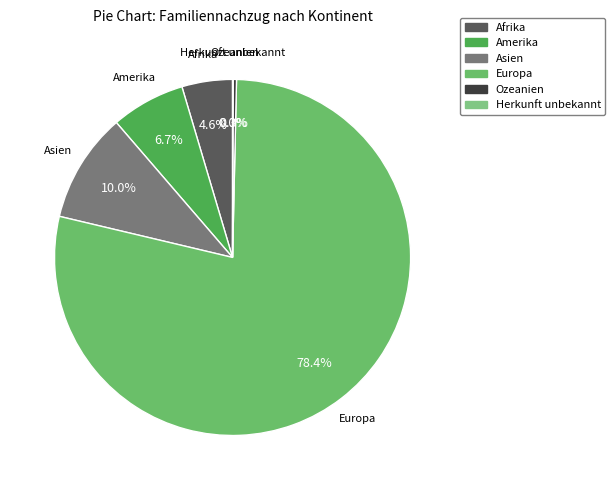

To the nearest percent, what portion does Afrika represent?

5%